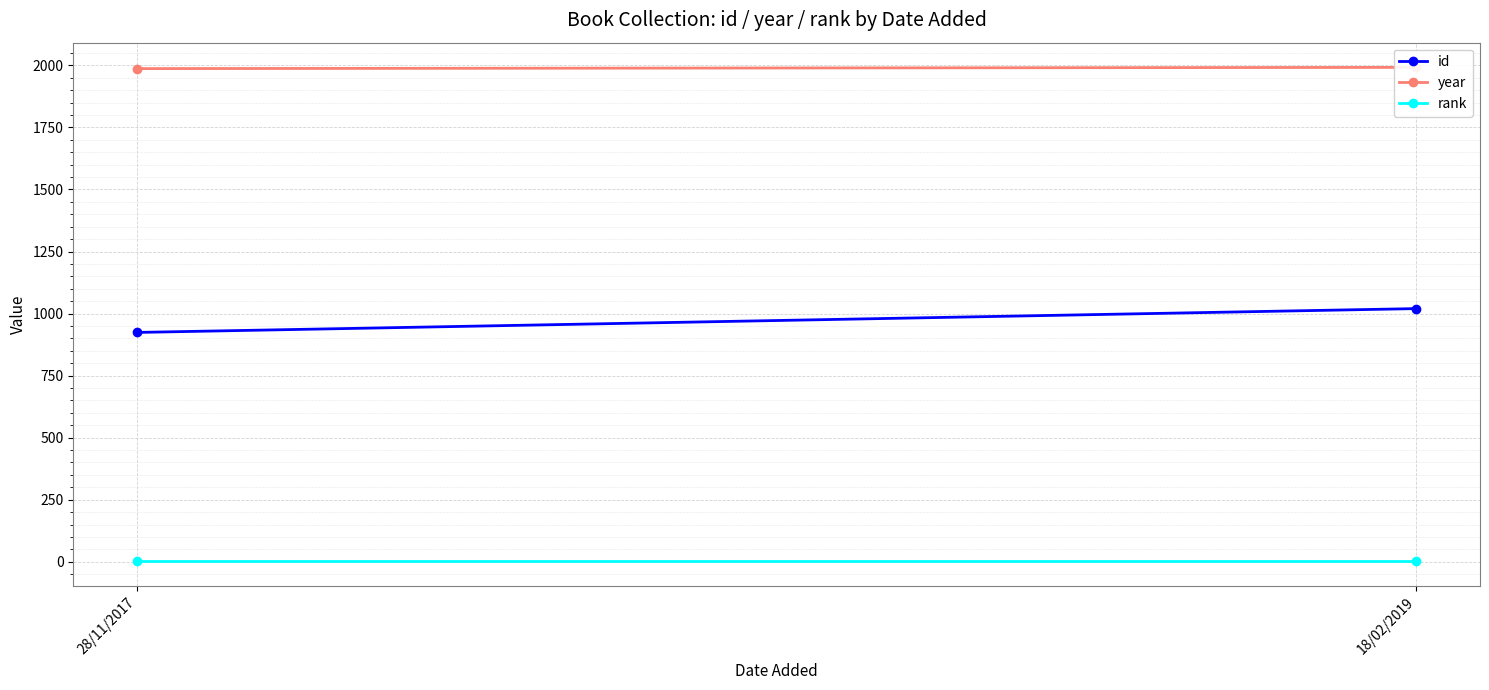

Is this an area chart (filled region under the line)?

No